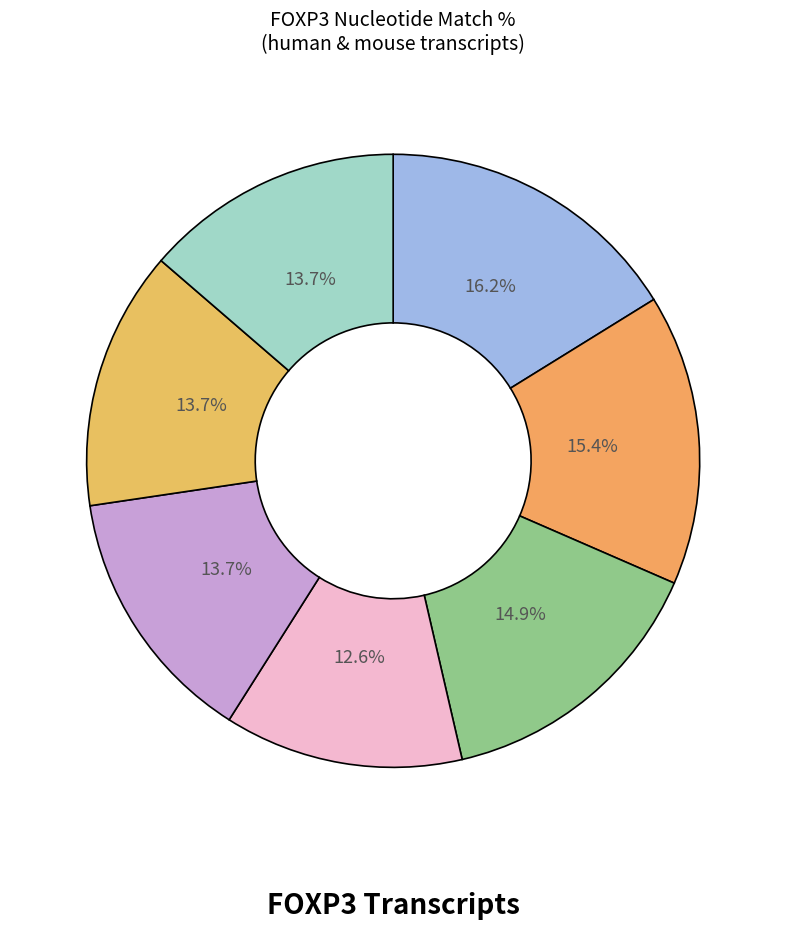

What is the largest slice in the pie chart?

NM_014009.4 (human)